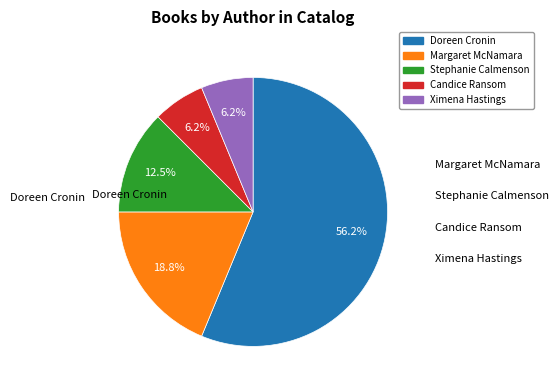

To the nearest percent, what portion does Candice Ransom represent?

6%